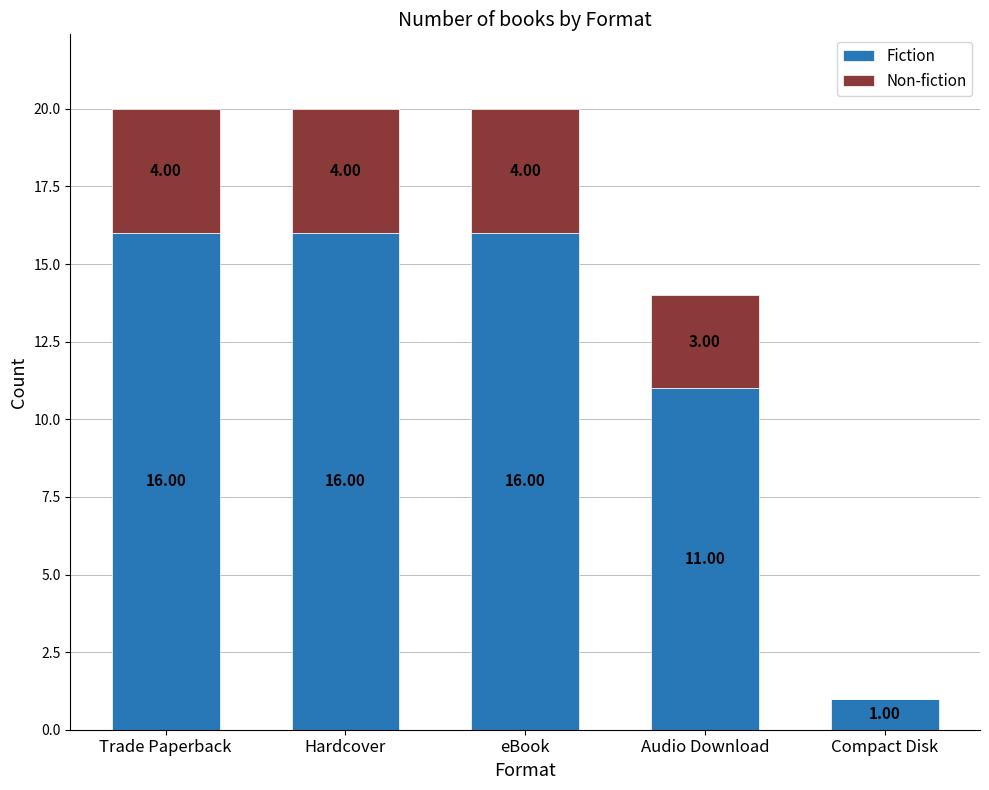

What is the total value across all series at Hardcover?

20